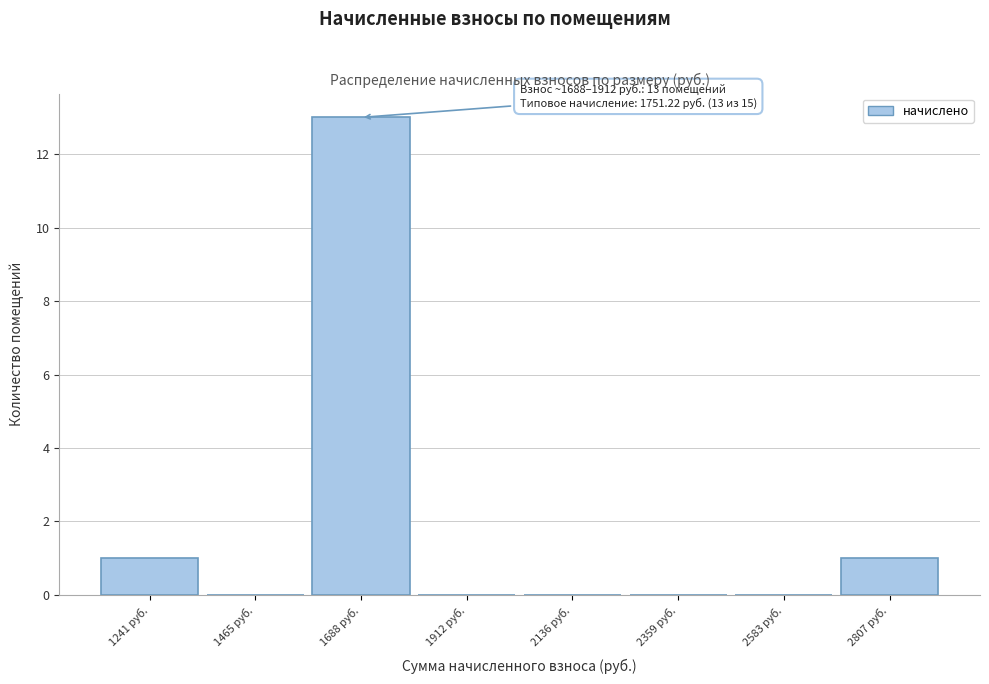

Reading right to left, list all the values displayed in this chart.

2807 руб.=1	2583 руб.=0	2359 руб.=0	2136 руб.=0	1912 руб.=0	1688 руб.=13	1465 руб.=0	1241 руб.=1